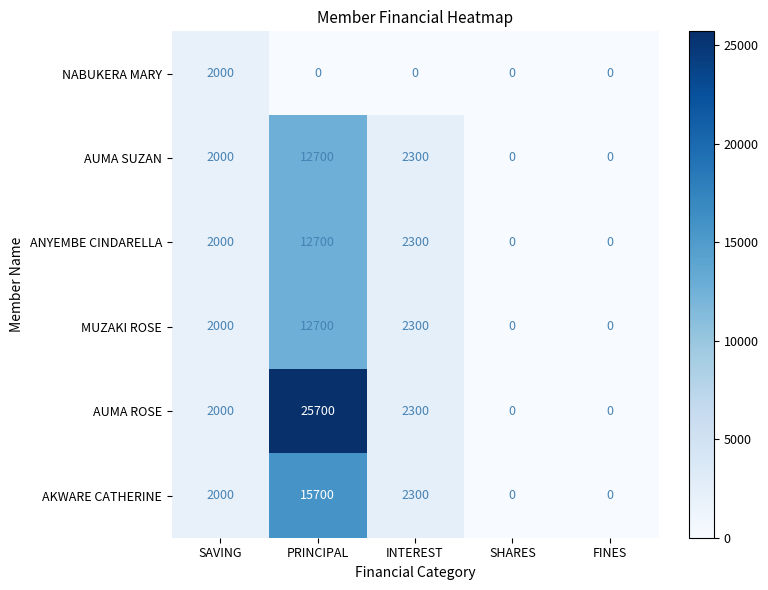

What is the total value across all series at SAVING?

12000